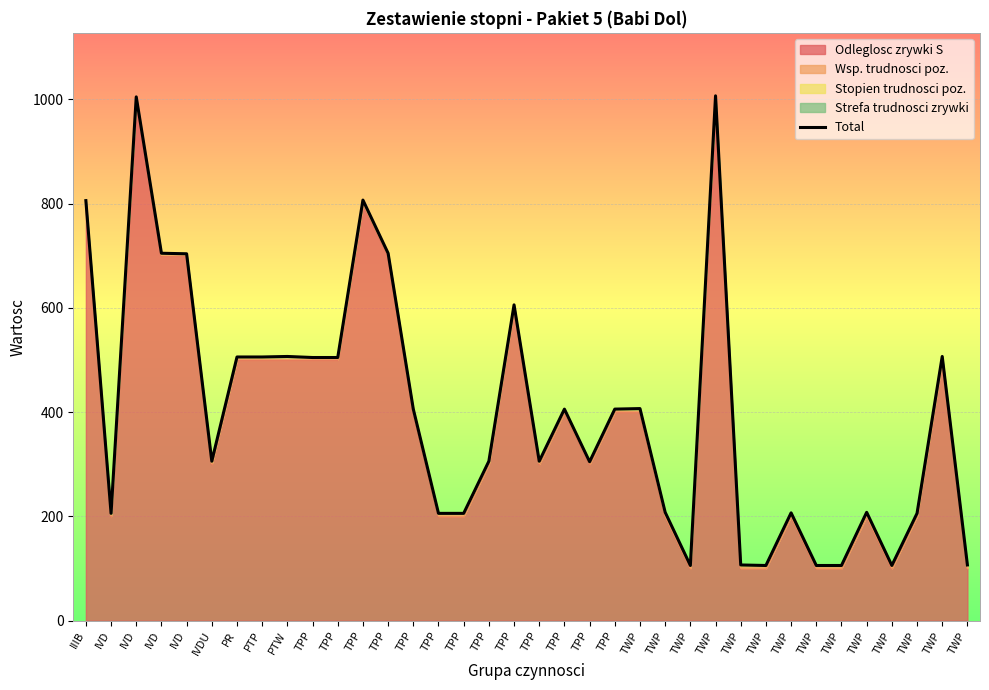

What is the difference between the values at TPP and PTP?

200